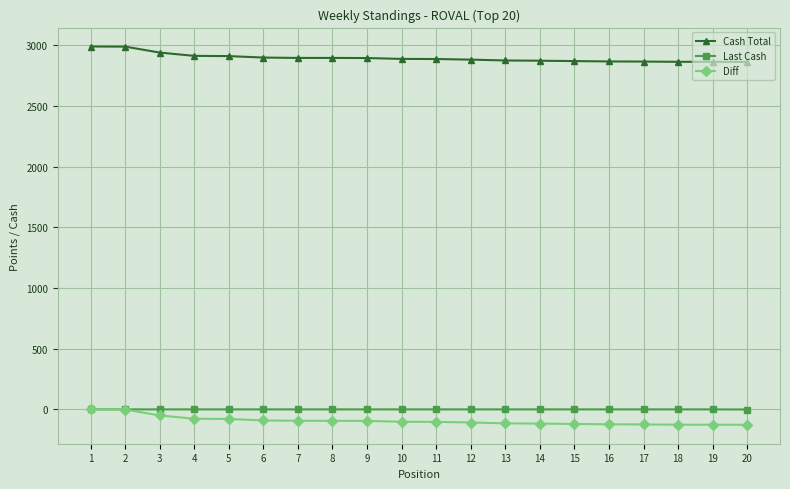

What is the greatest value displayed?

2989